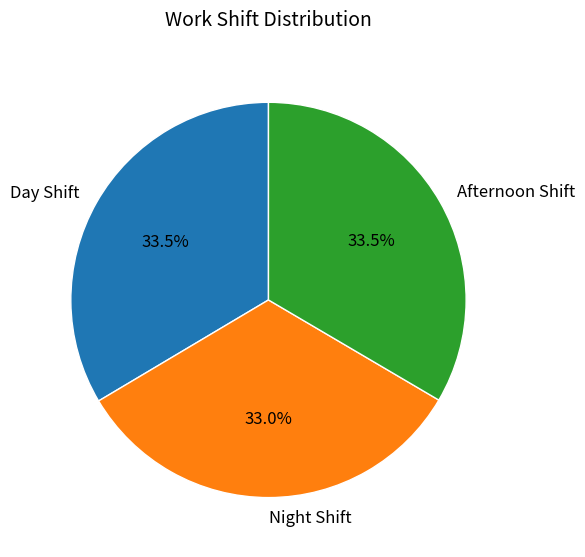

Does any single category account for the majority?

No